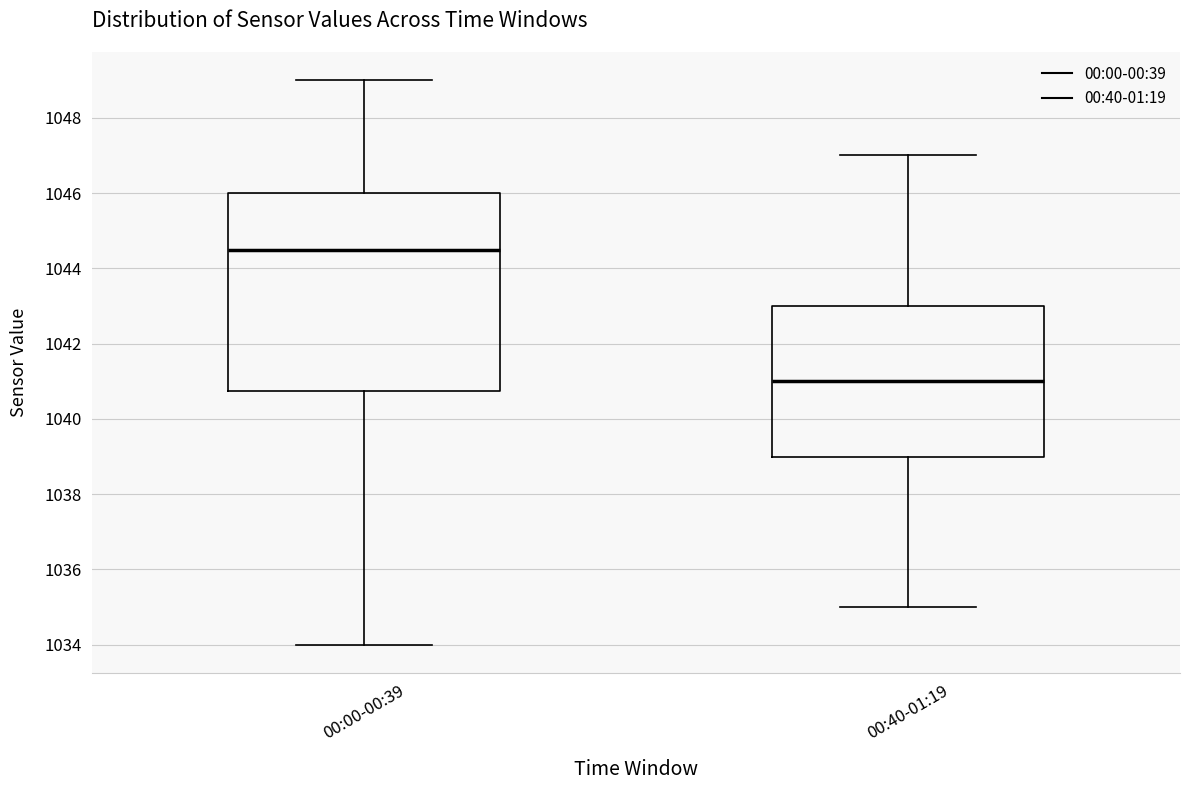

Reading left to right, read every box against the y-axis: the position of its median line, the range the box covers, and the ends of its whiskers. The values are not printed on the chart, so give them approximately, as read against the axis.

00:00-00:39: median 1044.6, box 1040.8 to 1046.0, whiskers 1034.0 to 1049.0
00:40-01:19: median 1041.0, box 1039.0 to 1043.0, whiskers 1035.0 to 1047.0